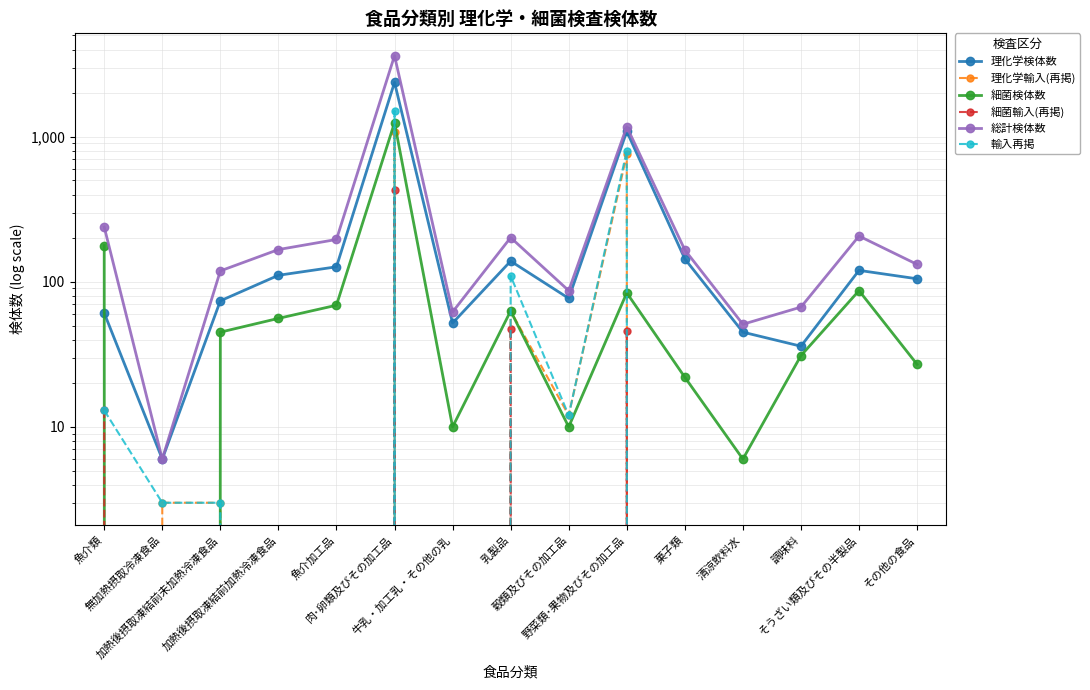

Does the chart have visible grid lines?

Yes